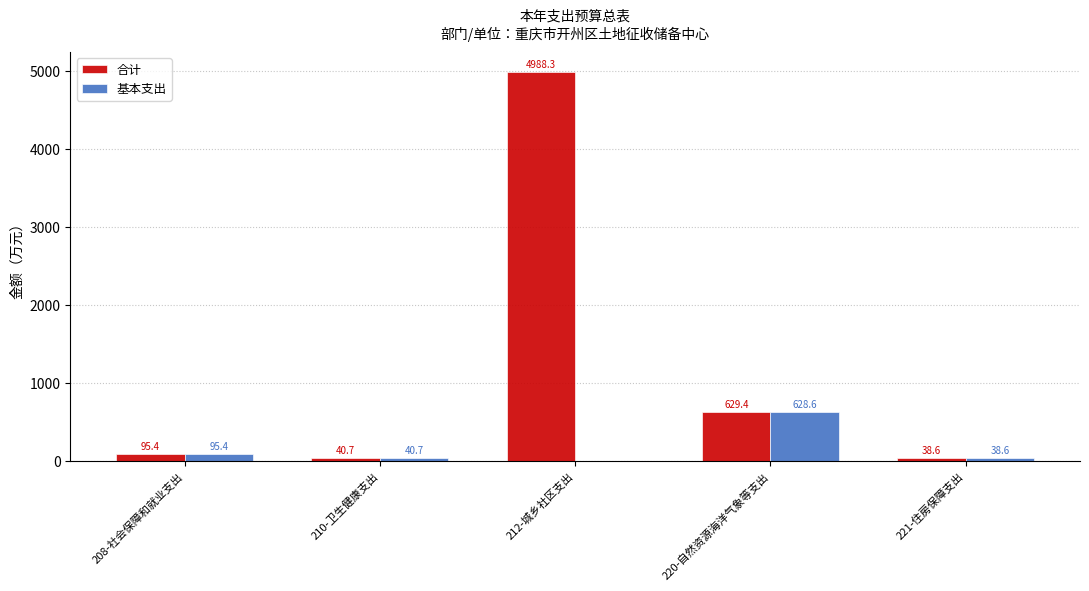

What is the total value across all series at 208-社会保障和就业支出?

190.8